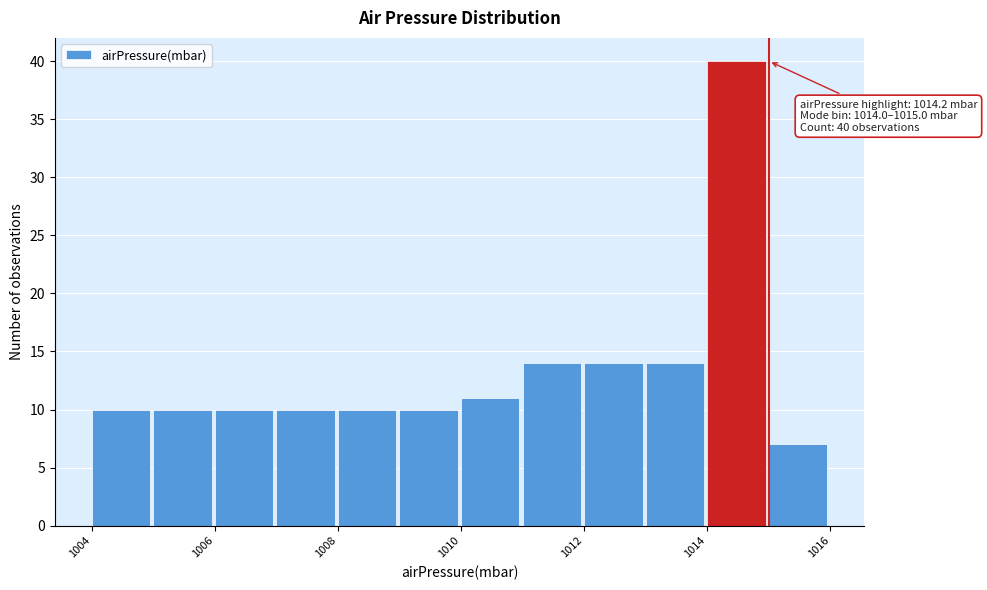

Over which range of the x-axis is the bar tallest?

1014 to 1015